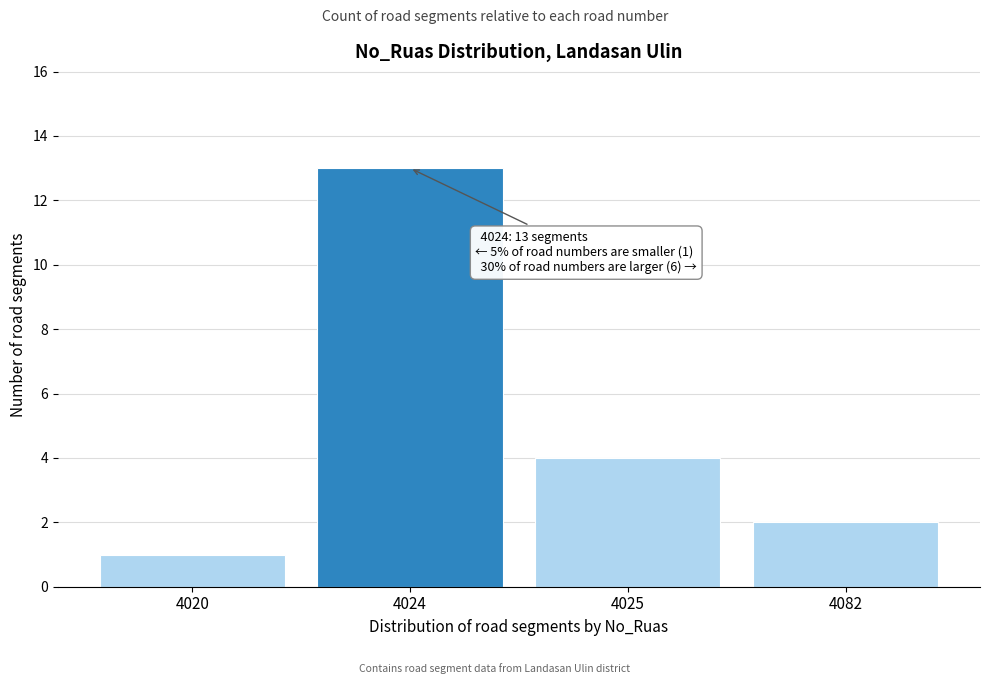

Reading left to right, list all the values displayed in this chart.

1	13	4	2